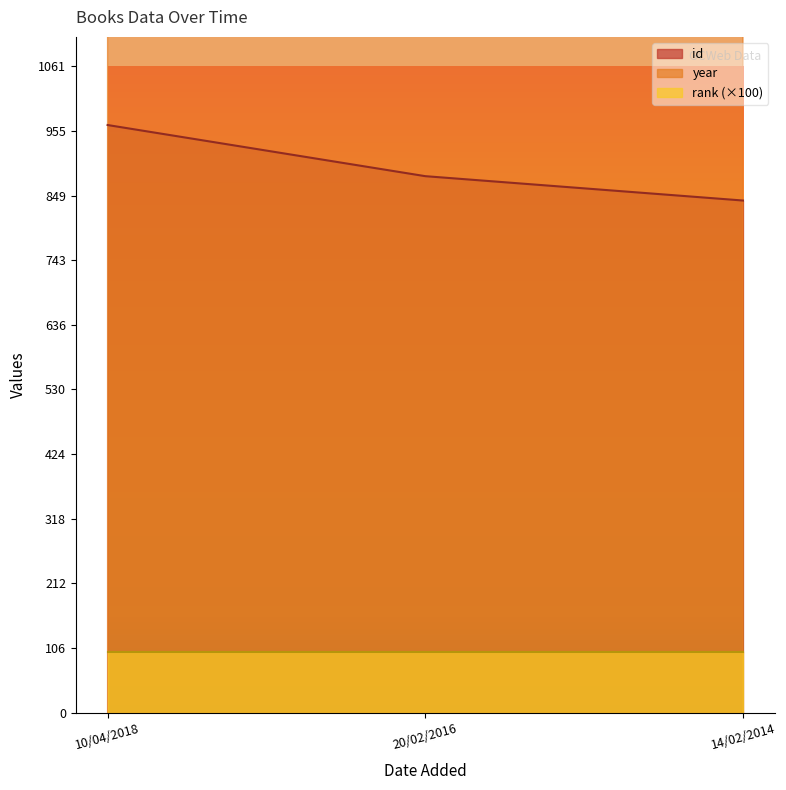

Is it true that id equals 841 at 14/02/2014?

True